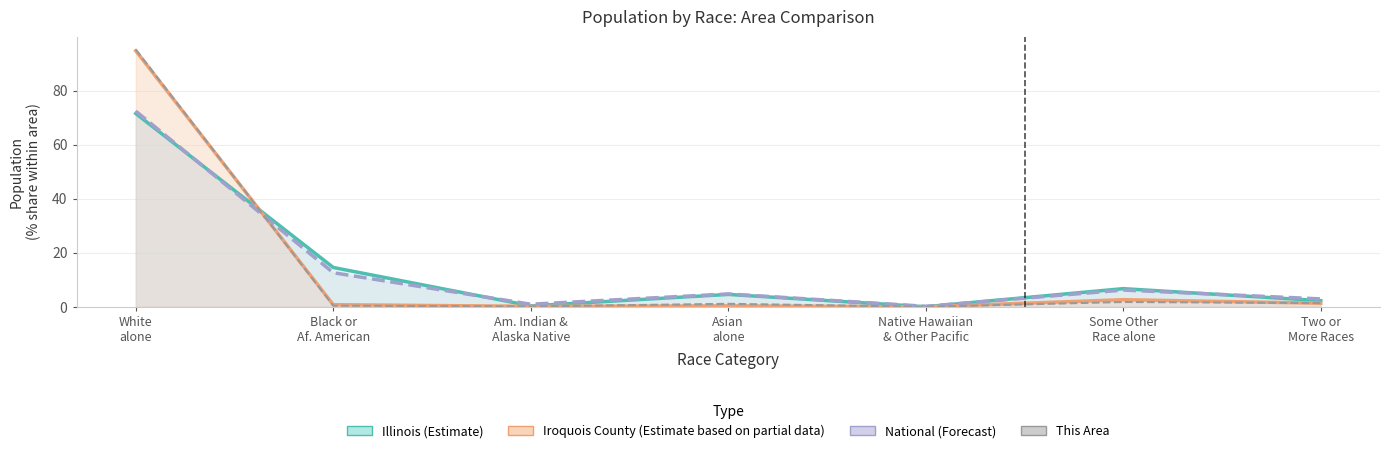

True or false: National (Forecast) and This Area intersect in this chart.

True